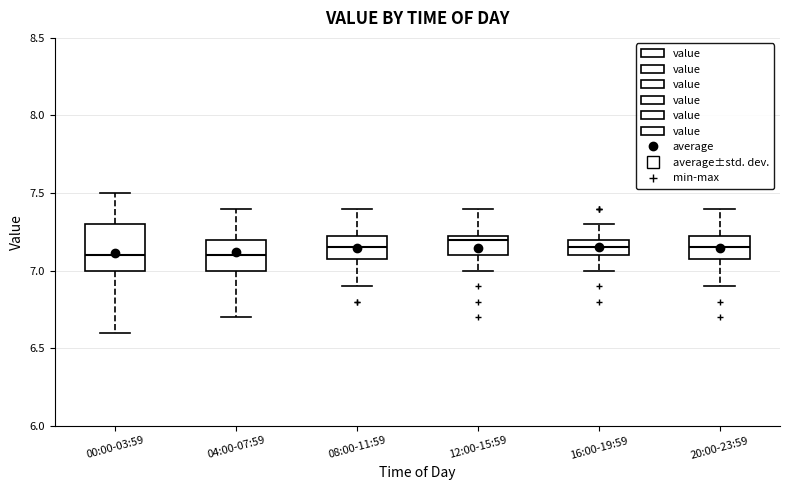

Reading left to right, read every box against the y-axis: the position of its median line, the range the box covers, and the ends of its whiskers. The values are not printed on the chart, so give them approximately, as read against the axis.

00:00-03:59: median 7.10, box 7.00 to 7.30, whiskers 6.60 to 7.50
04:00-07:59: median 7.10, box 7.00 to 7.20, whiskers 6.70 to 7.40
08:00-11:59: median 7.15, box 7.10 to 7.25, whiskers 6.90 to 7.40
12:00-15:59: median 7.20, box 7.10 to 7.25, whiskers 7.00 to 7.40
16:00-19:59: median 7.15, box 7.10 to 7.20, whiskers 7.00 to 7.30
20:00-23:59: median 7.15, box 7.10 to 7.25, whiskers 6.90 to 7.40